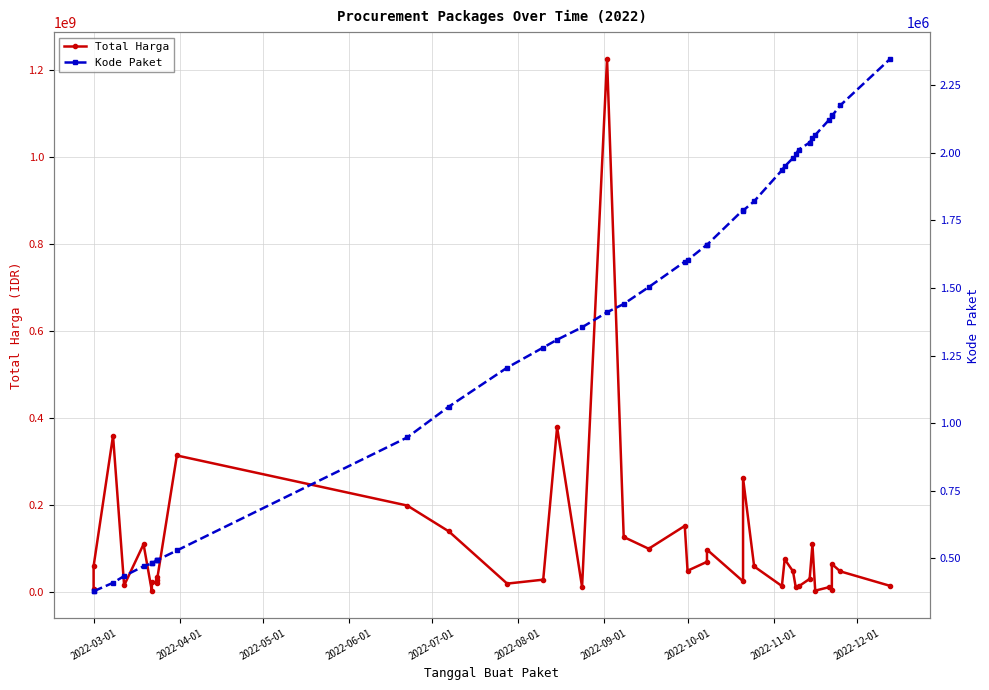

How many values in the Total Harga series are below 48140000?

19